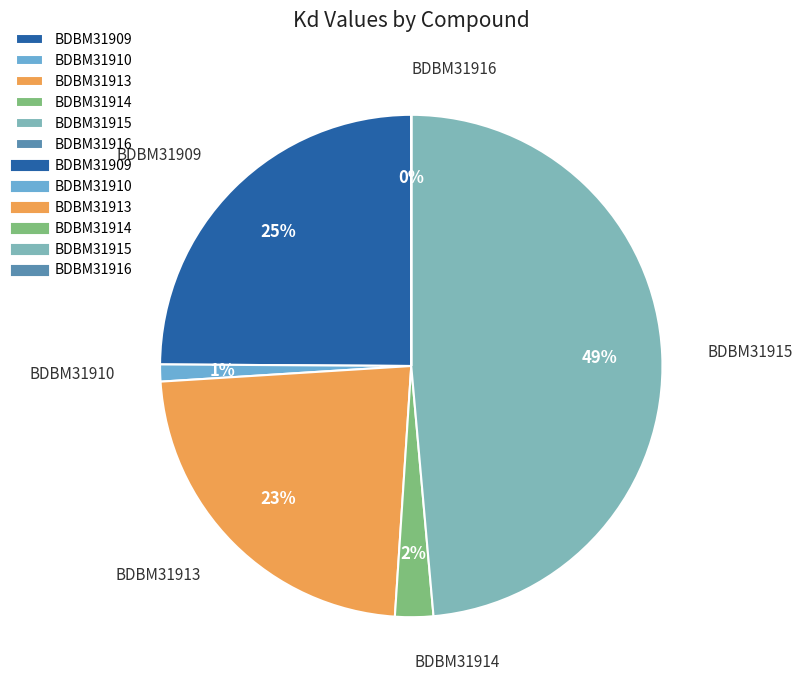

Which has a higher value, BDBM31914 or BDBM31909?

BDBM31909